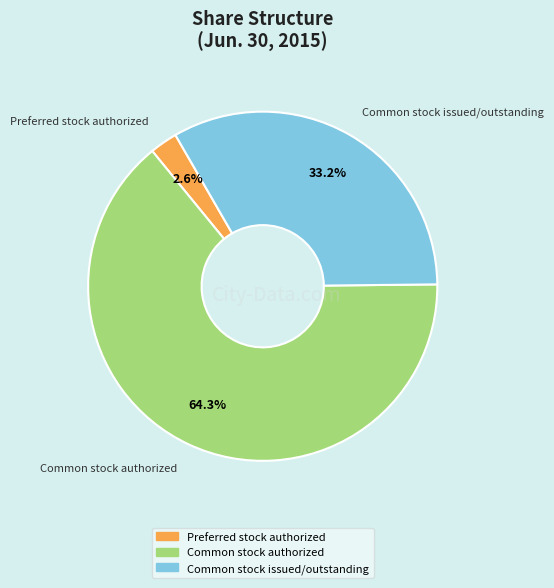

True or false: Common stock issued/outstanding accounts for 33% of the total.

True